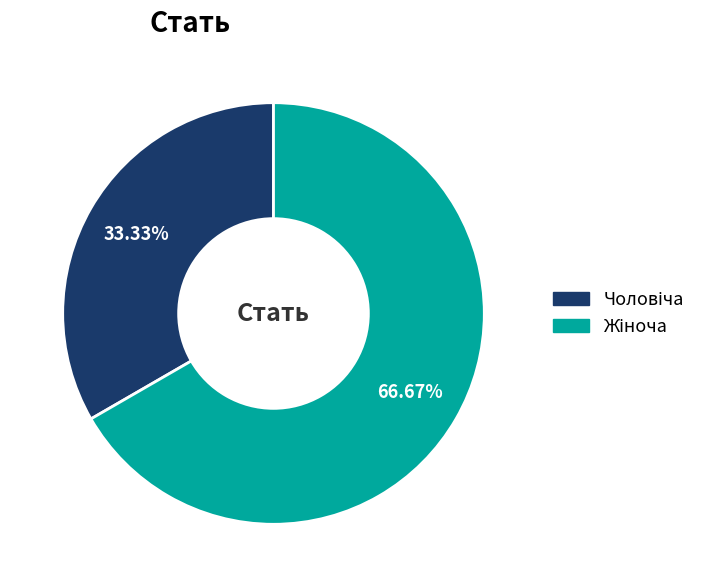

Is there any slice that represents more than half of the pie?

Yes